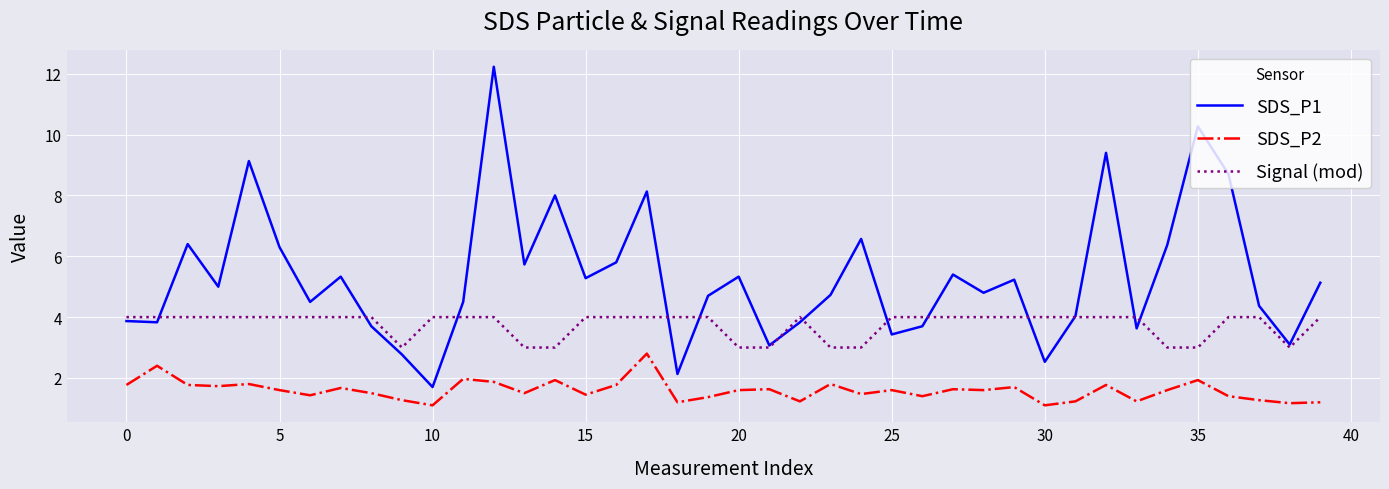

True or false: SDS_P2 and SDS_P1 cross at least once.

False